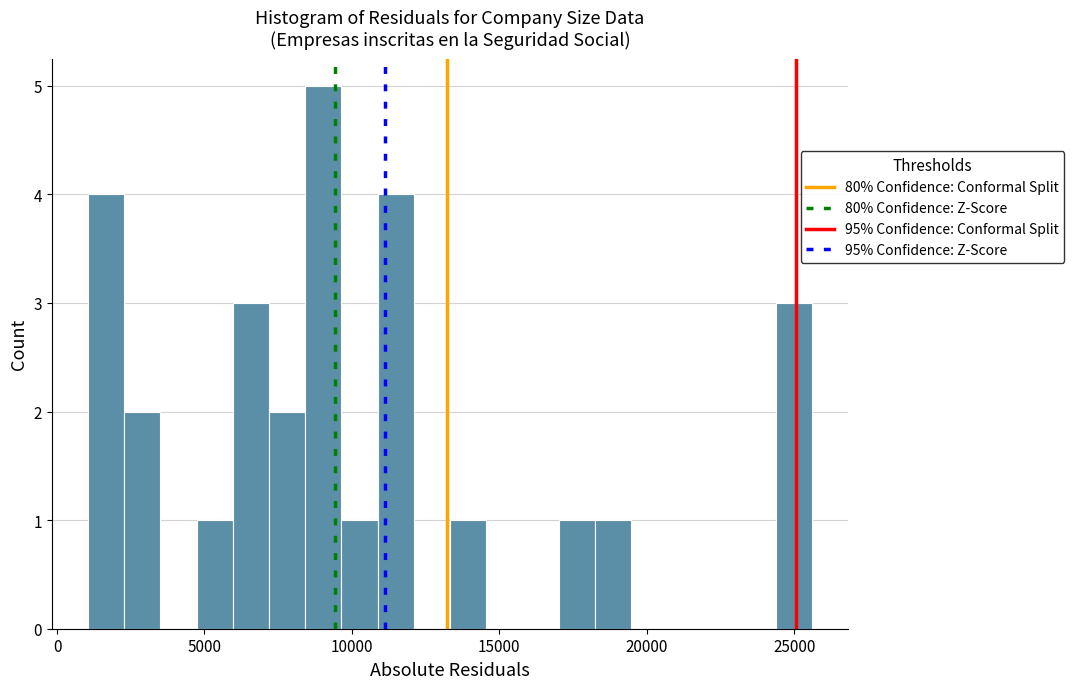

Around what value on the x-axis is the tallest bar? Give the approximate position of its centre, as read against the axis.

9000